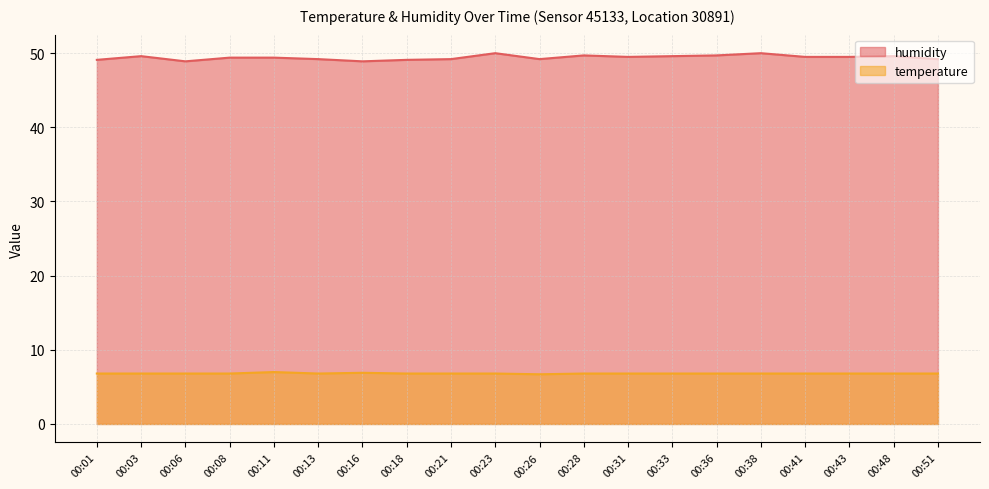

True or false: temperature and humidity cross at least once.

False